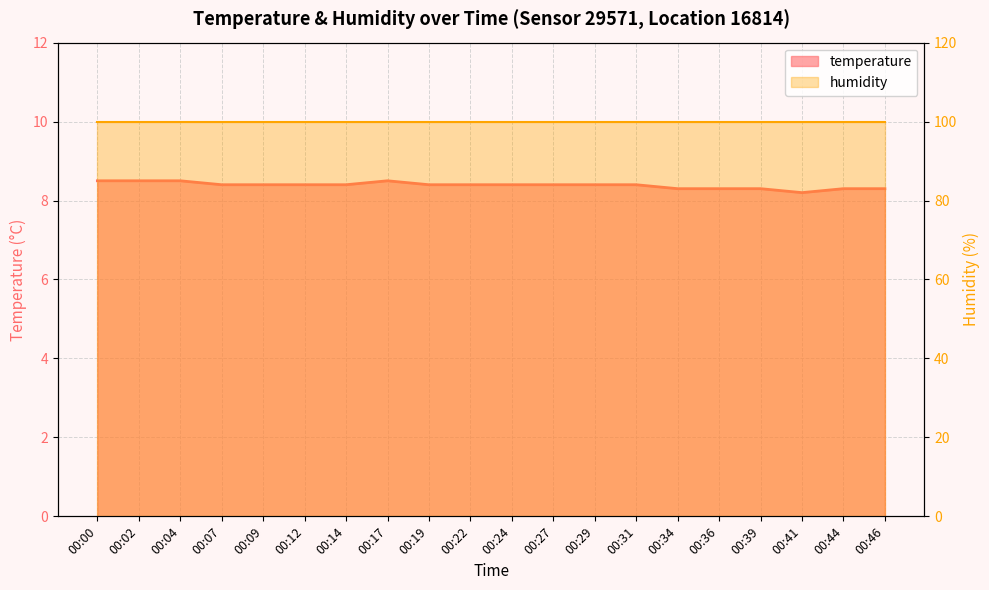

Which label corresponds to the largest value in the chart?

00:00